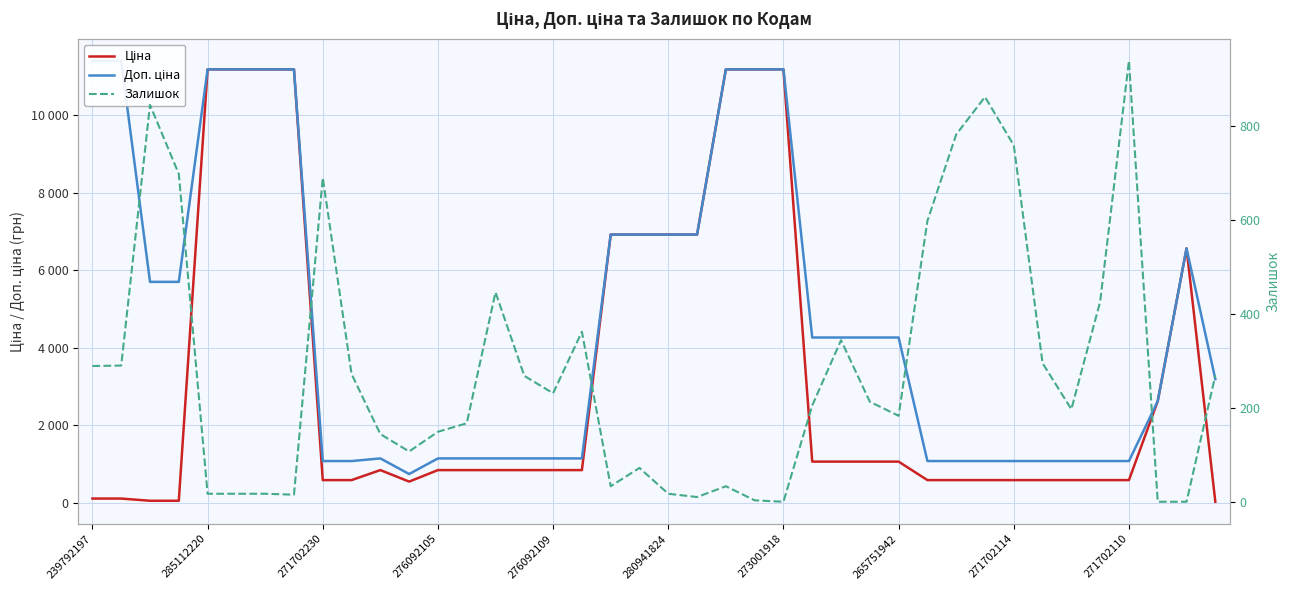

What is the sum of the Ціна values at 29 and 271702110?

1179.8